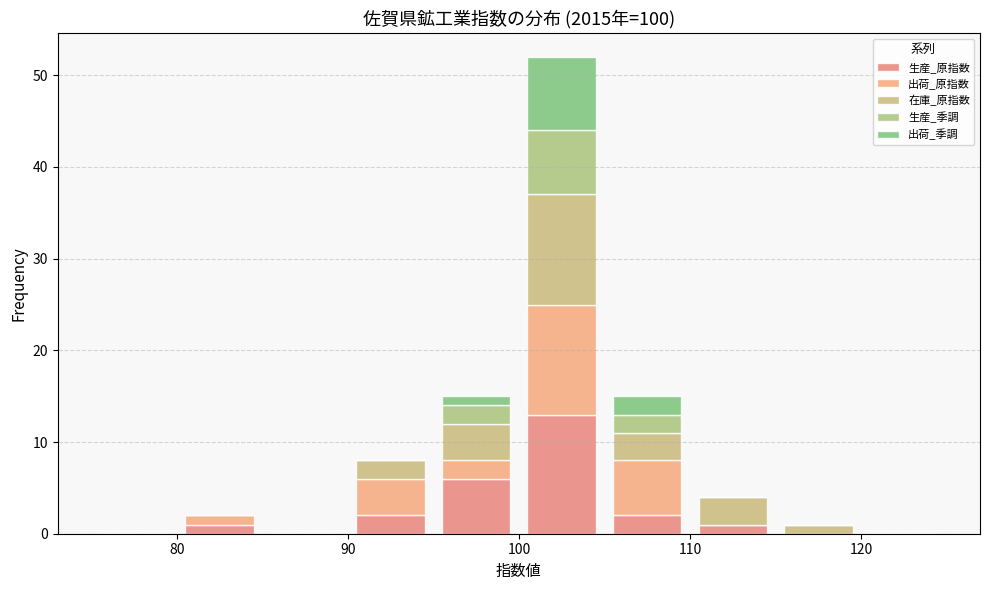

Reading left to right, transcribe this chart: for each stacked bar, give the range it covers on the x-axis and its total height. The values are not printed on the chart, so give them approximately, as read against the axis.

75 to 80: 0
80 to 85: 2
85 to 90: 0
90 to 95: 8
95 to 100: 15
100 to 105: 52
105 to 110: 15
110 to 115: 4
115 to 120: 1
120 to 125: 0